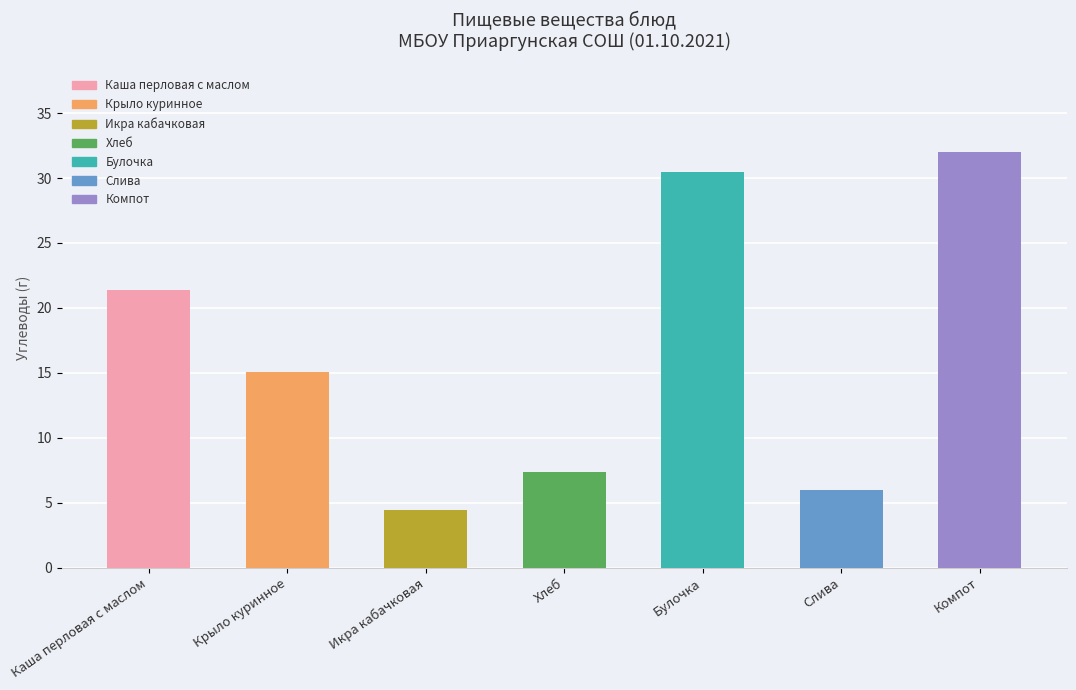

What is the minimum value shown in the chart?

4.4